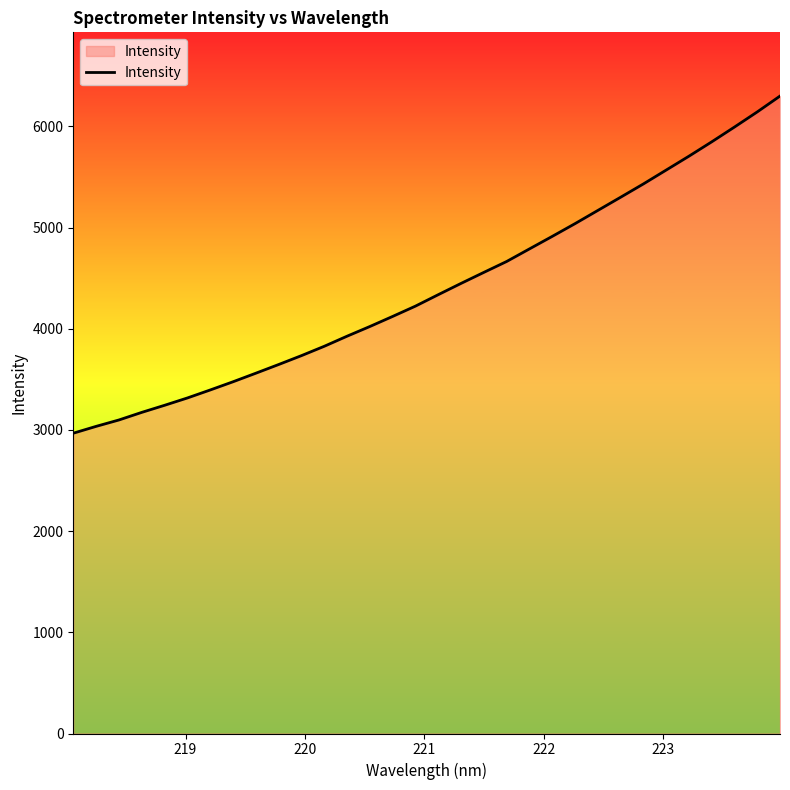

What is the difference between the maximum and minimum values?

3332.1